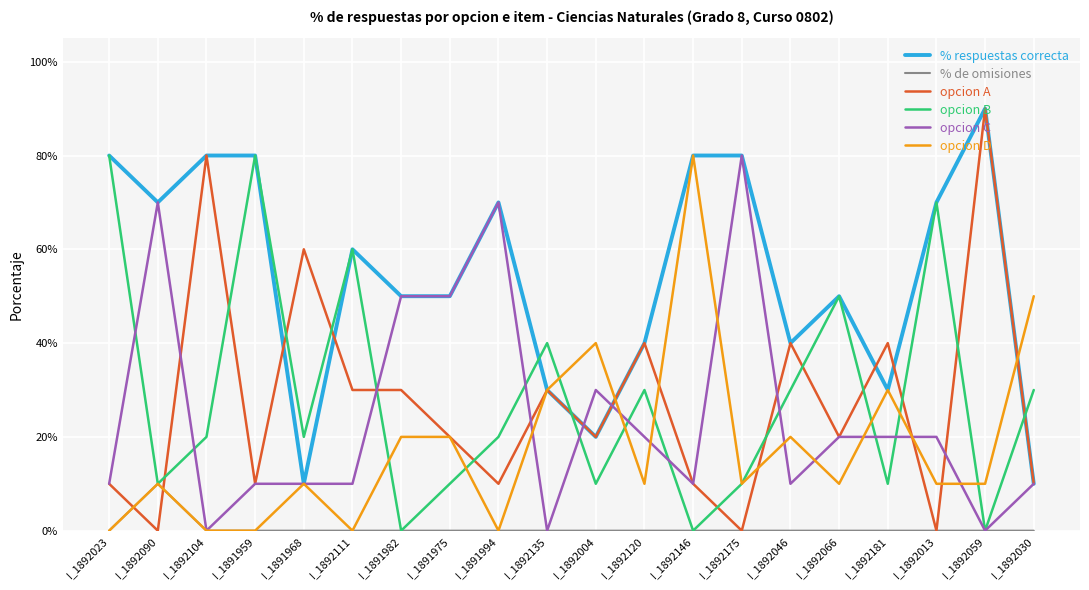

What are all the series names shown in the legend?

% respuestas correcta, % de omisiones, opcion A, opcion B, opcion C, opcion D